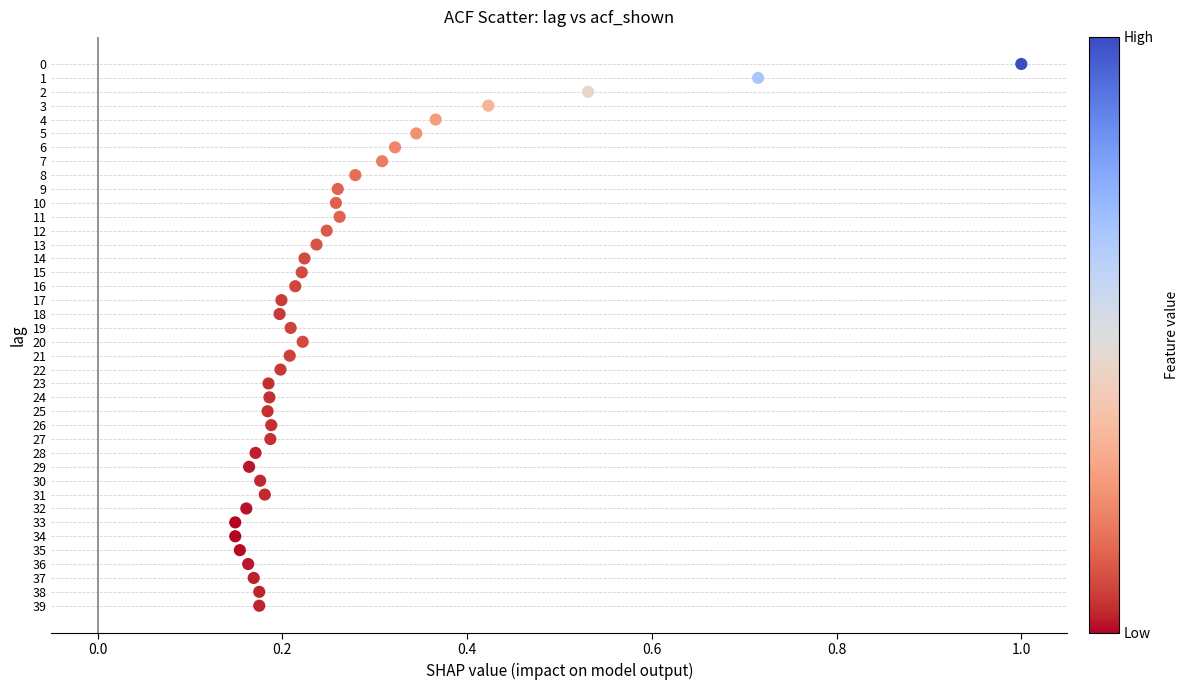

What is the range of Y values (max minus min)?

39